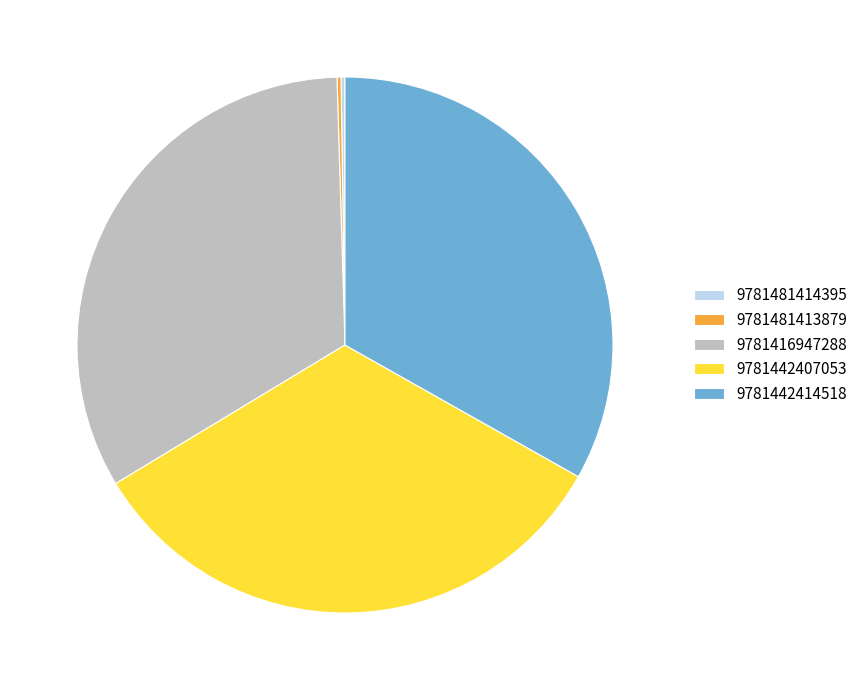

Combined, do 9781416947288 and 9781442414518 account for over 50%?

Yes